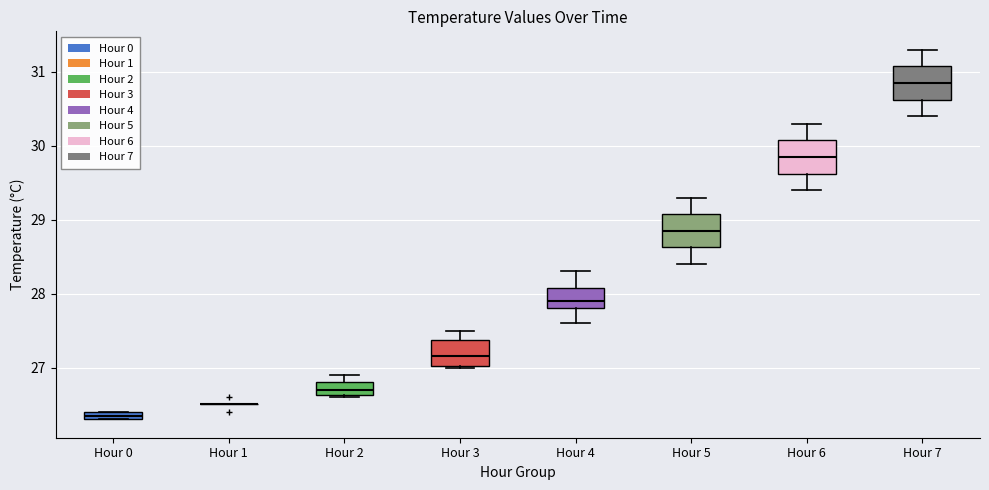

Where is the lower edge of the box for Hour 2 on the y-axis? The values are not printed on the chart, so give them approximately, as read against the axis.

26.6